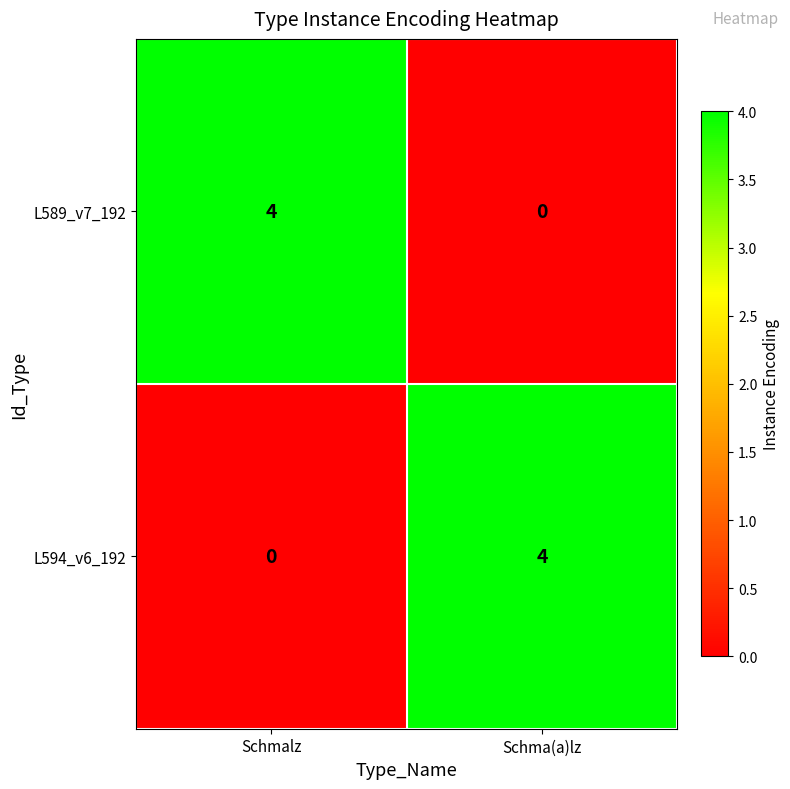

How many data points does each series have?

2